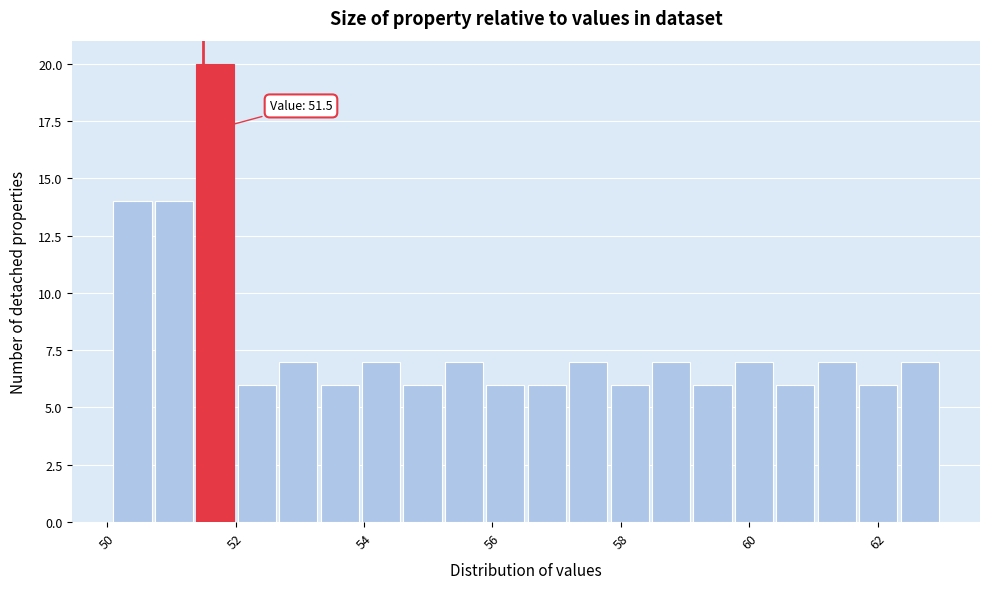

Read against the x-axis, roughly where is the centre of the tallest bar?

51.6